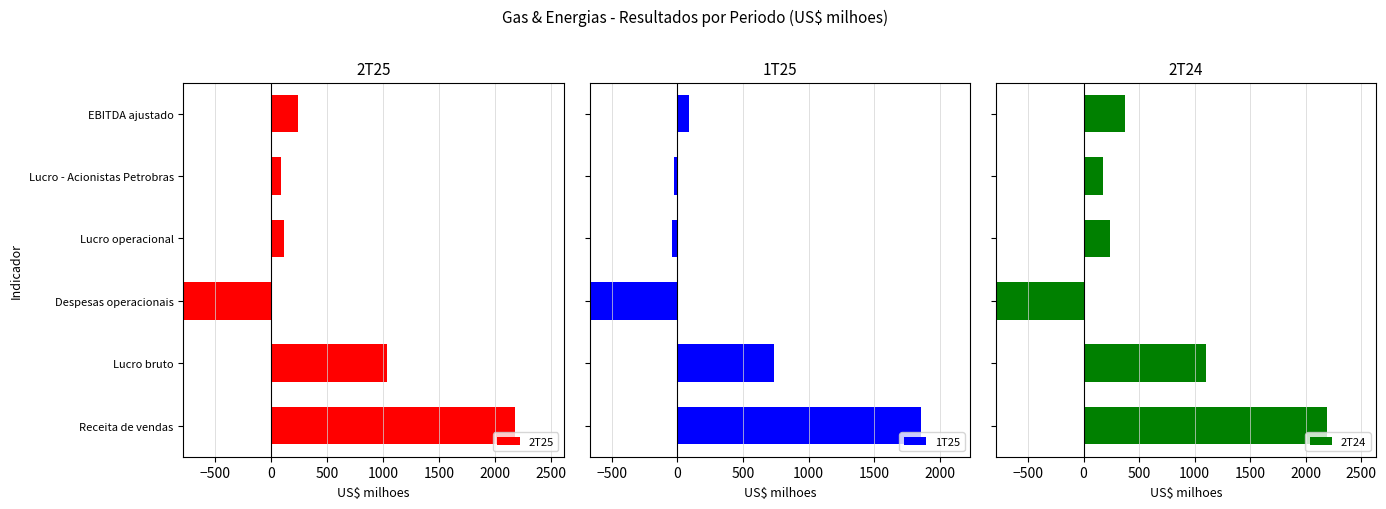

At how many categories does at least one series exceed 600?

2